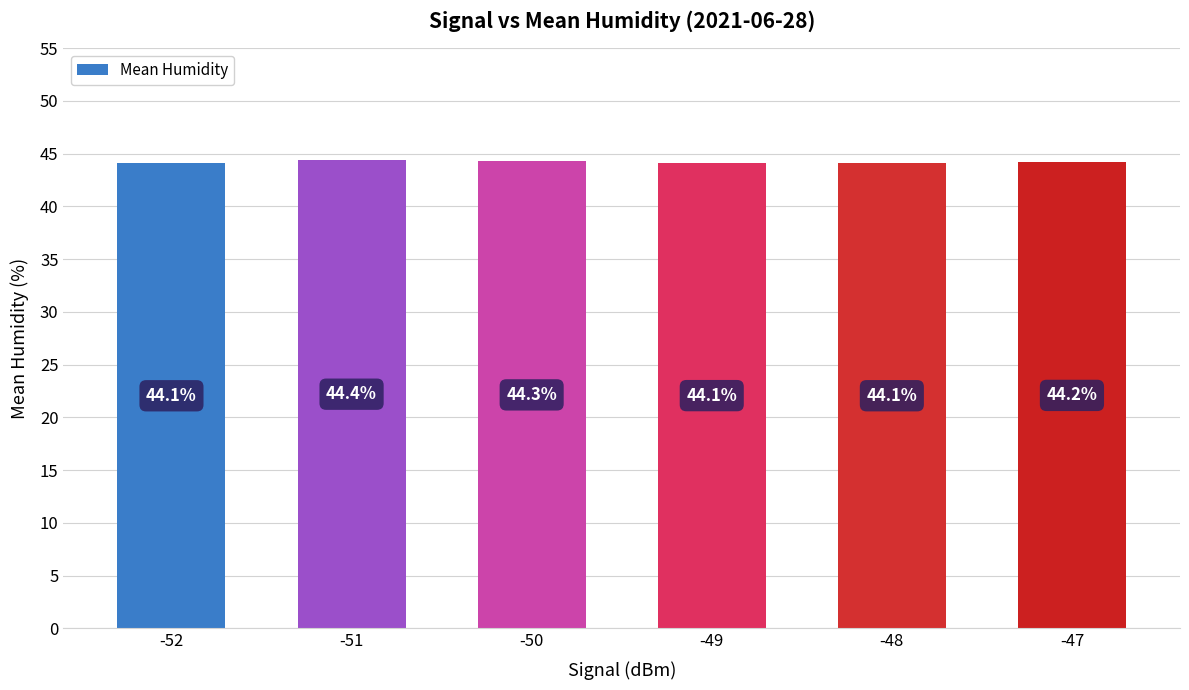

How many bars are there in total?

6